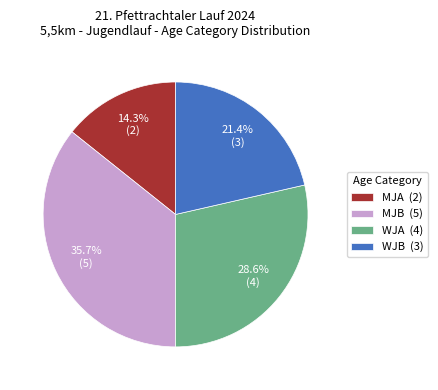

What is the largest slice in the pie chart?

MJB